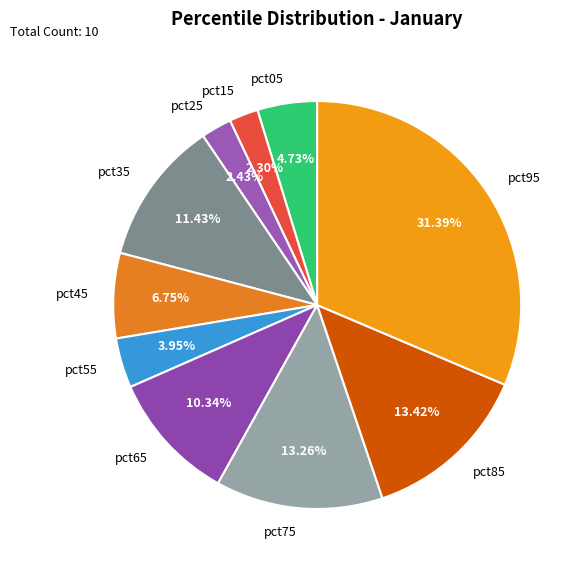

Is it true that pct75 is 13% of the pie?

True